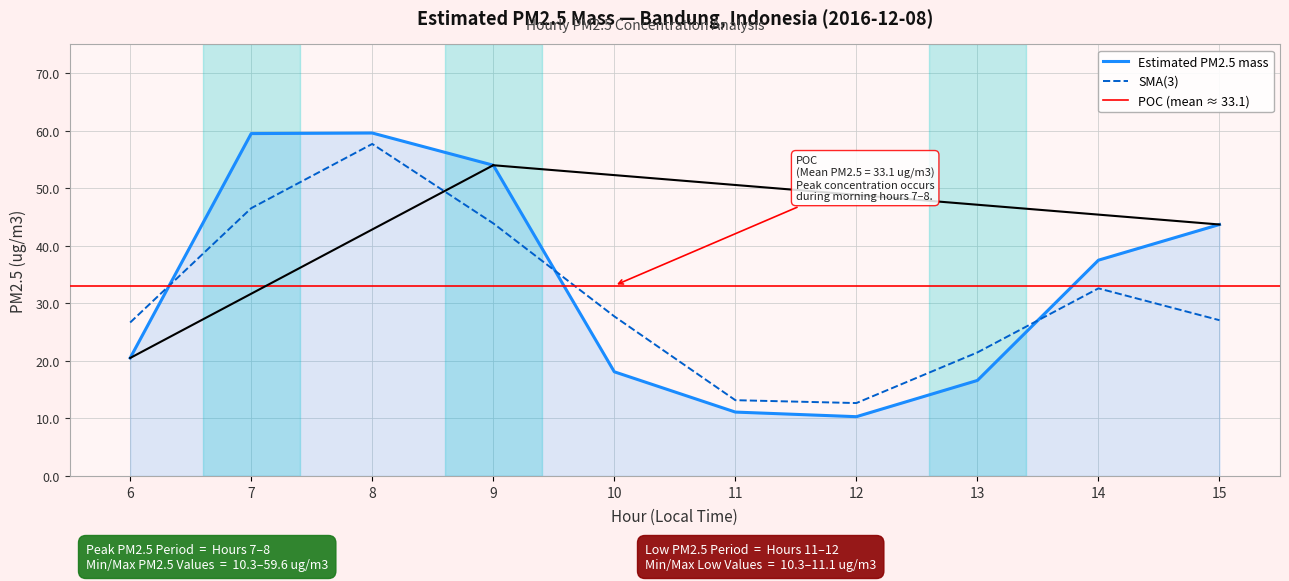

What is the sum of the values at 6 and 7?

80.0